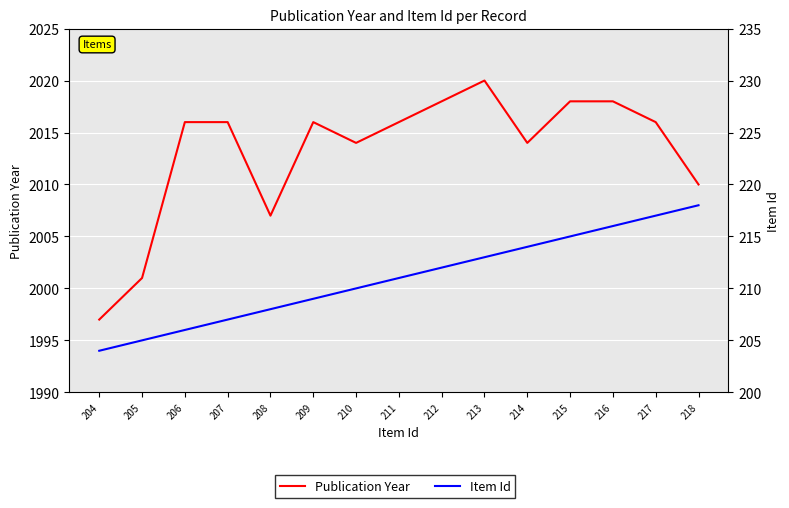

At which category does Publication Year reach its first local valley?

208